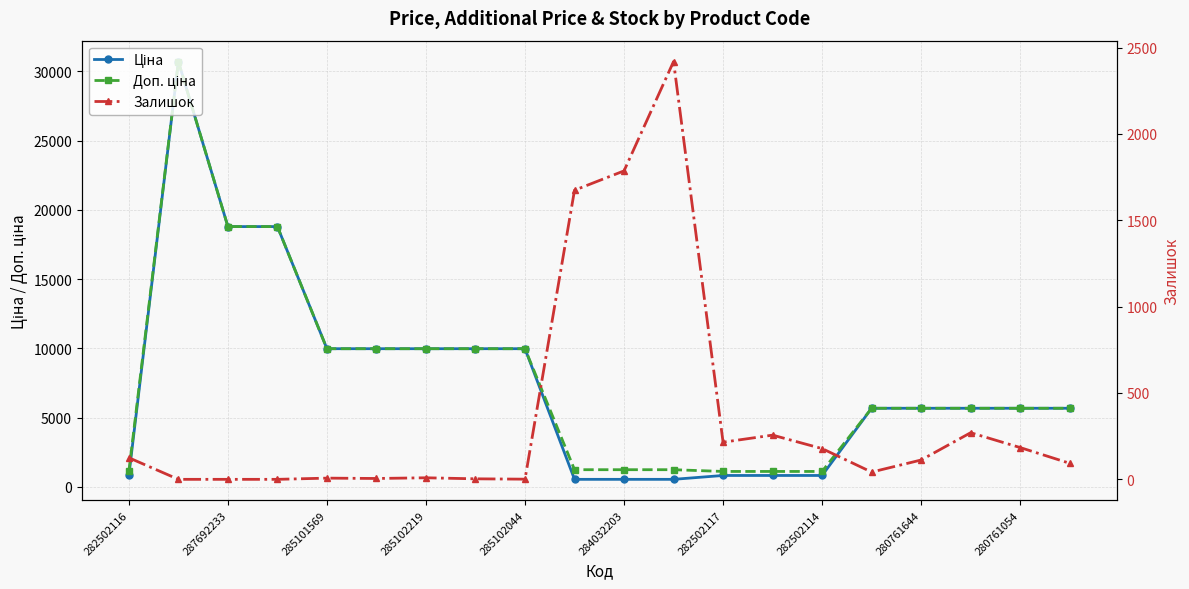

True or false: Ціна and Залишок intersect in this chart.

True